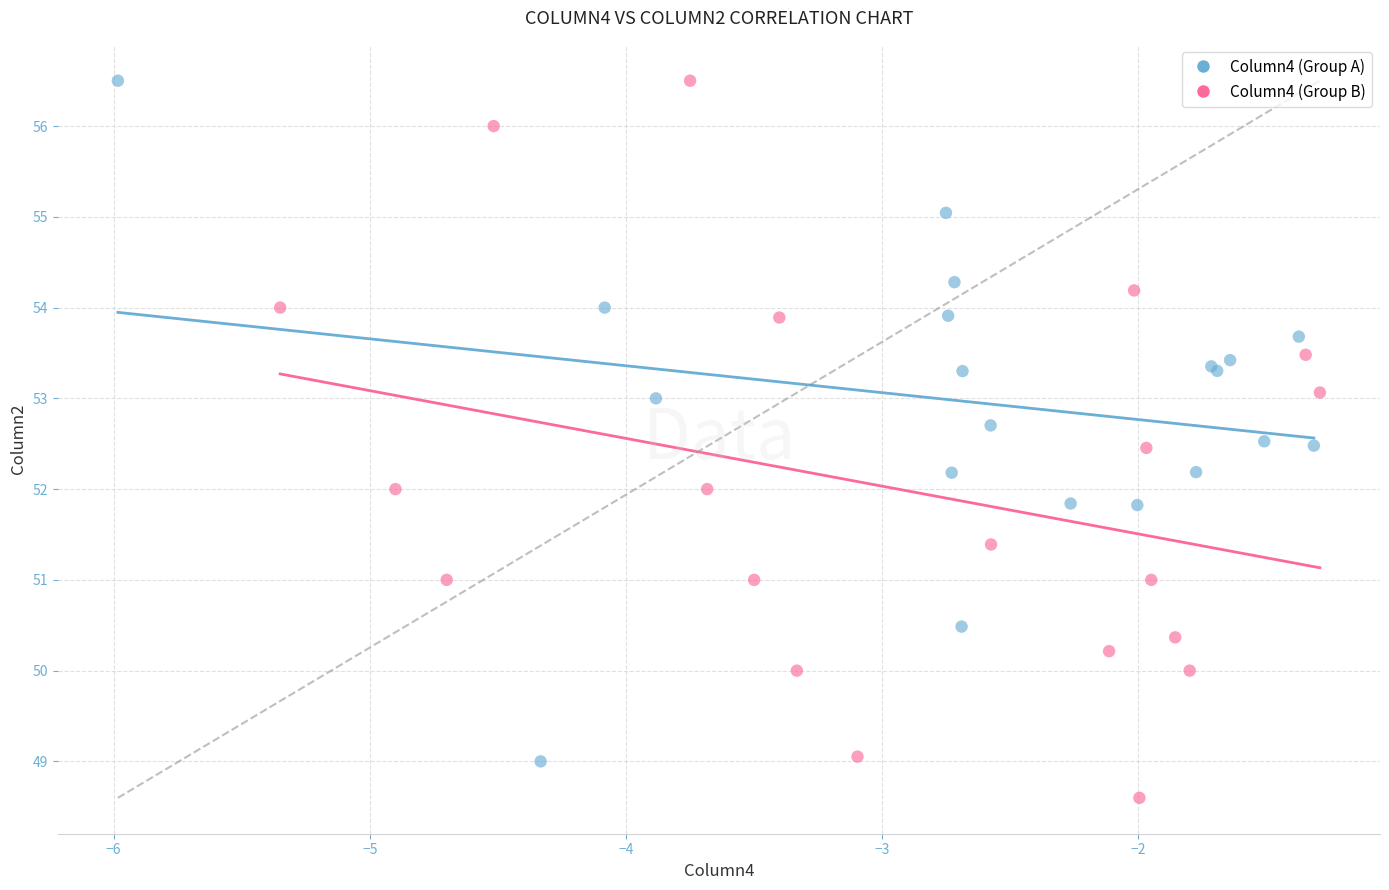

Which series reaches the minimum Y coordinate?

Column4 (Group B)